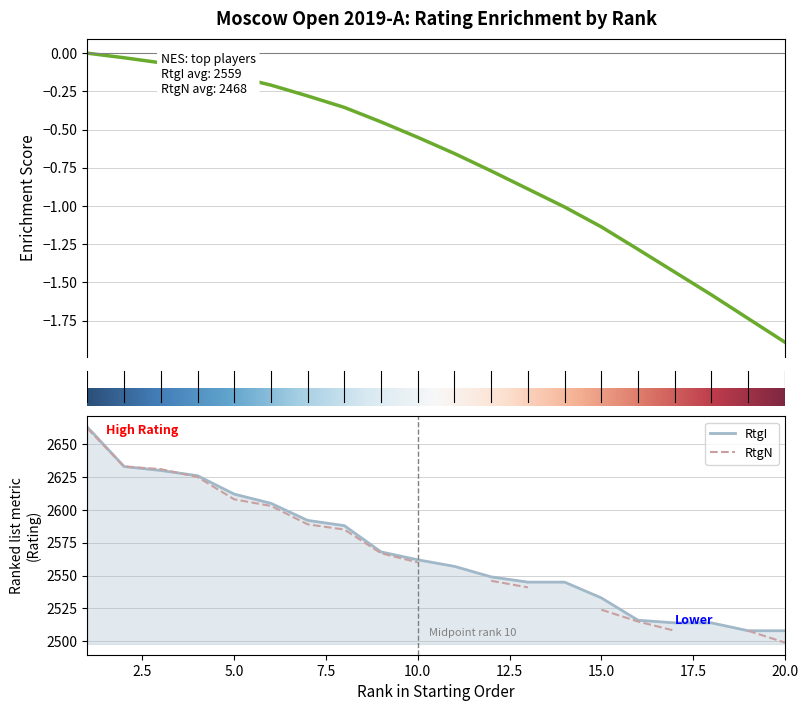

What is the average value?

2568